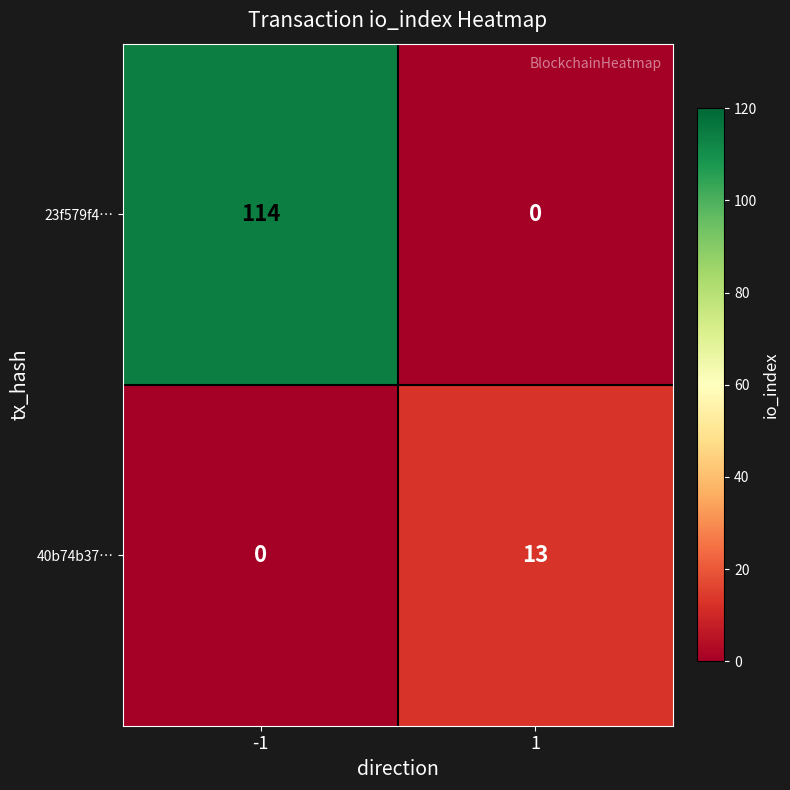

Which series has the largest range (max minus min)?

23f579f4…